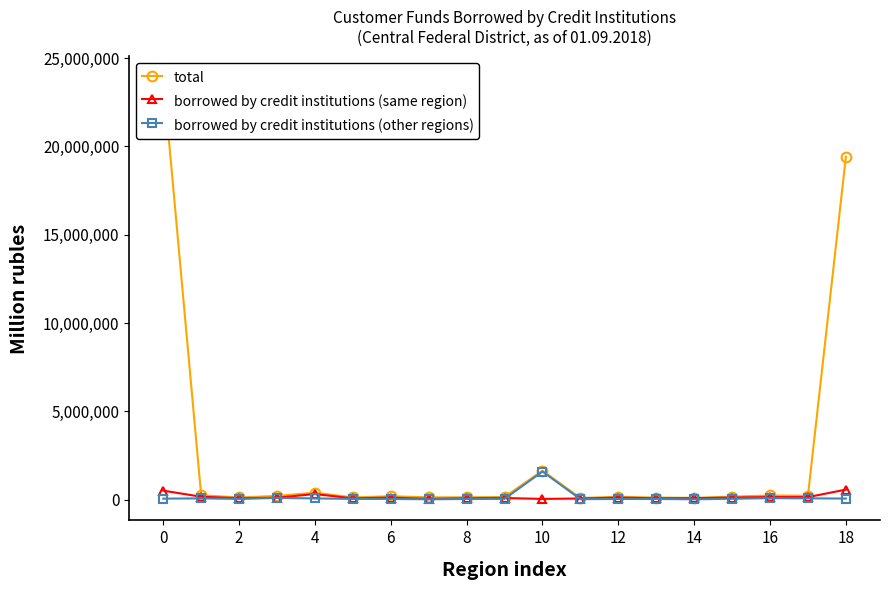

At how many categories does at least one series exceed 15180376?

2